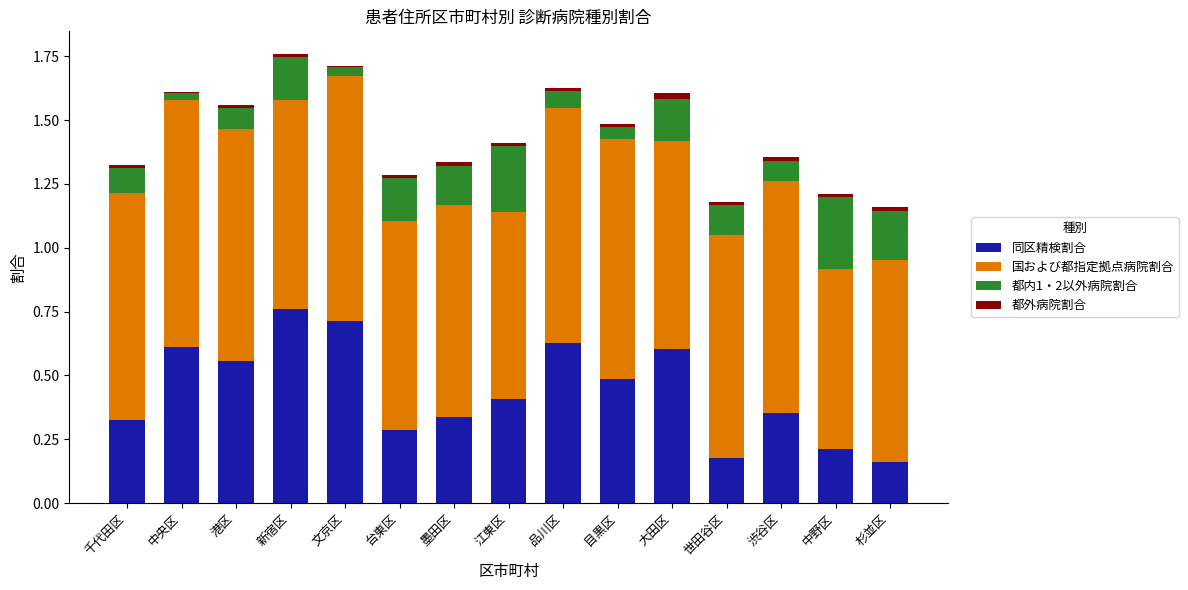

Count the 同区精検割合 values in the range 0 to 1.

15